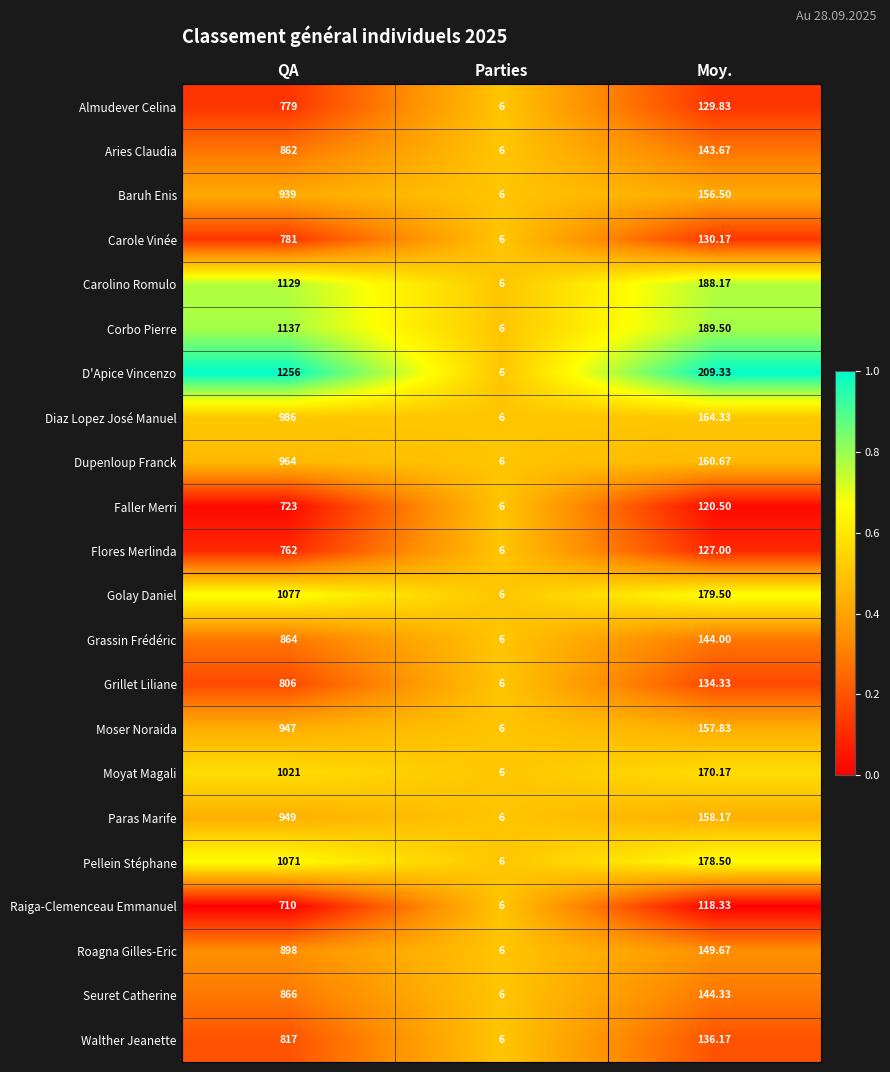

Which series has the largest range (max minus min)?

D'Apice Vincenzo